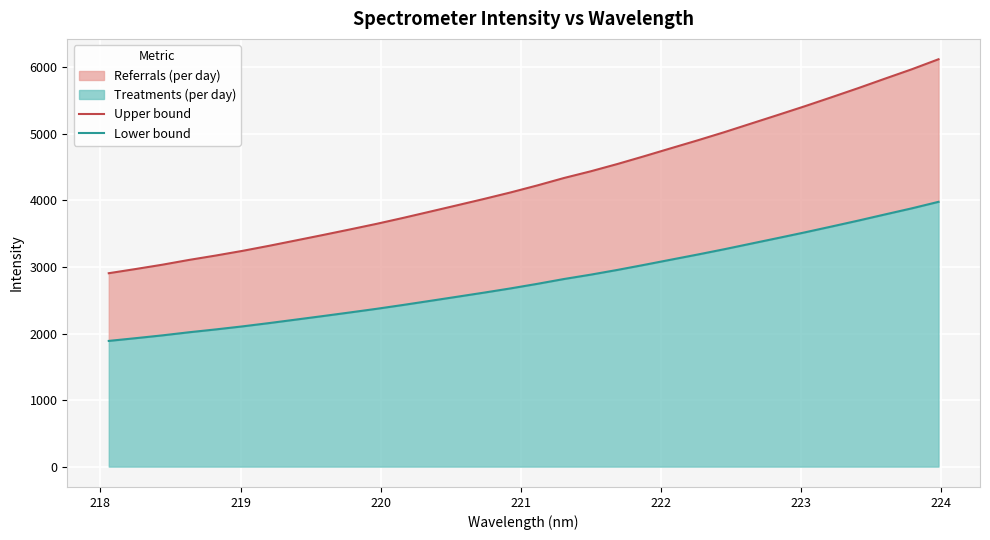

Which series has the largest total across all categories?

Upper bound